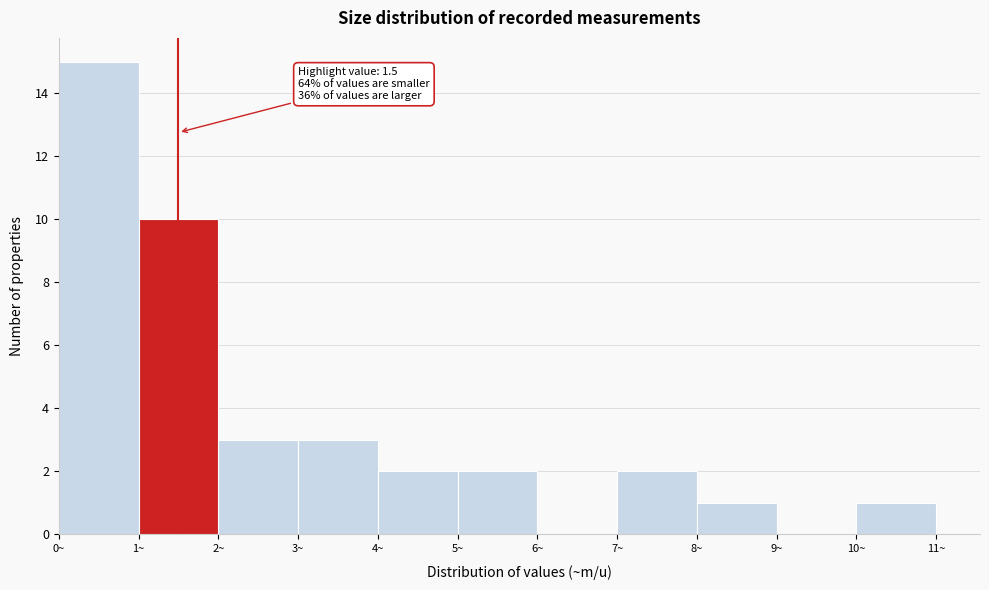

Over which range of the x-axis is the bar tallest?

0 to 1